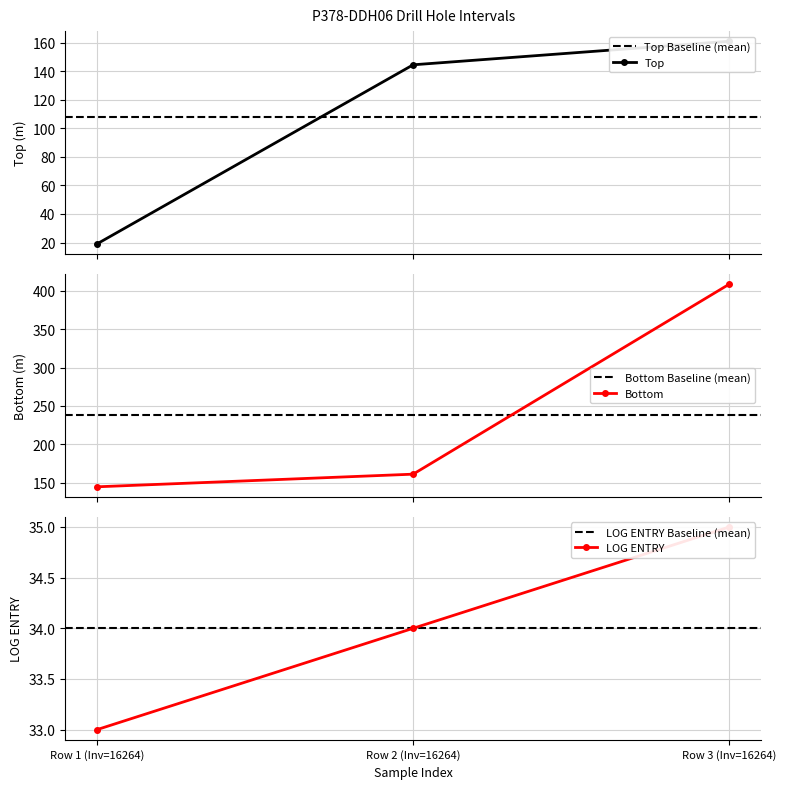

What is the difference between the second highest and minimum values in the LOG ENTRY series?

1.0